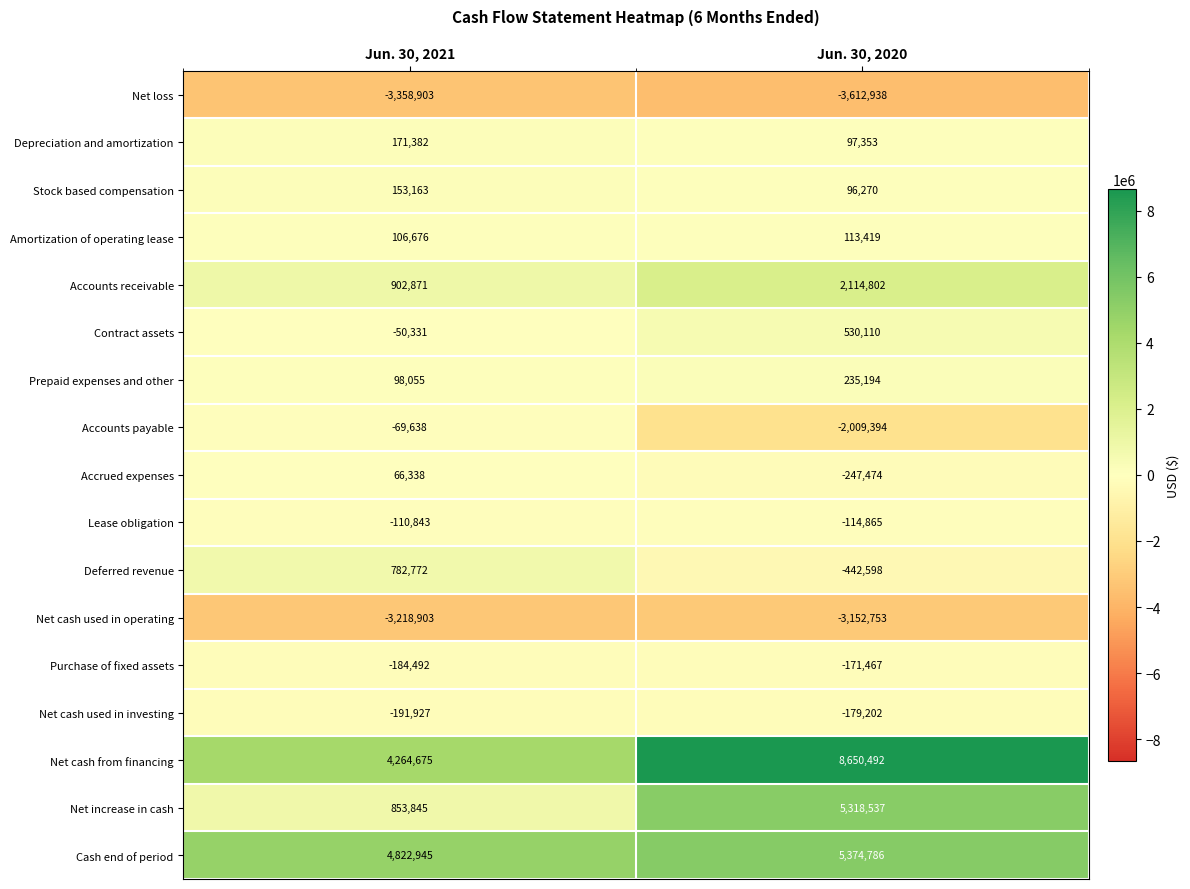

What is the spread (max minus min) of values at Jun. 30, 2020?

12263430